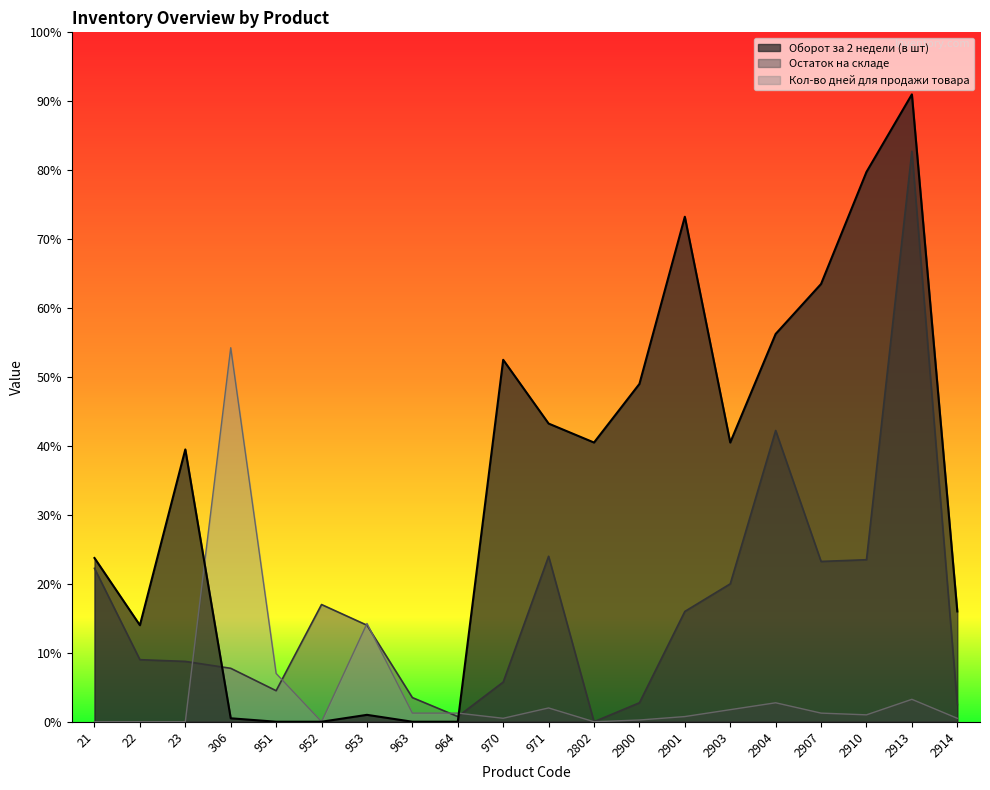

Where is the first local minimum for Остаток на складе?

951